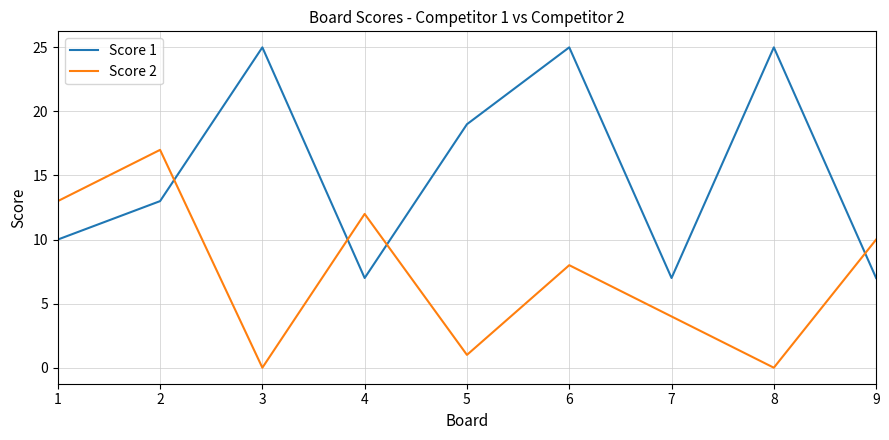

The value of Score 1 at 5 is 19. True or false?

True